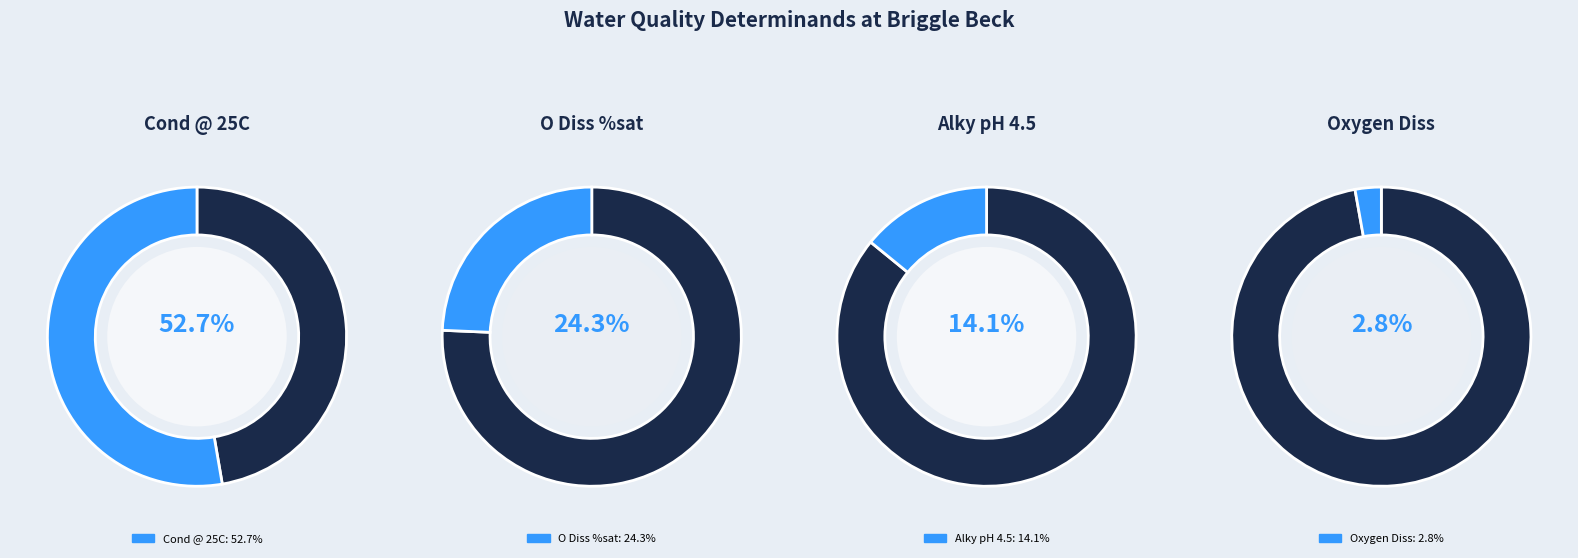

Is there any slice that represents more than half of the pie?

Yes